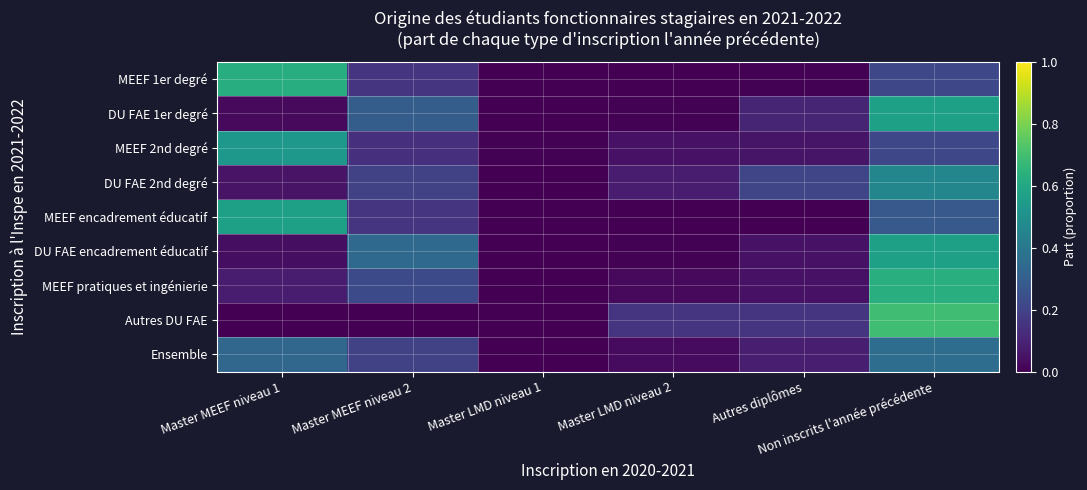

At how many categories does at least one series exceed 0?

6